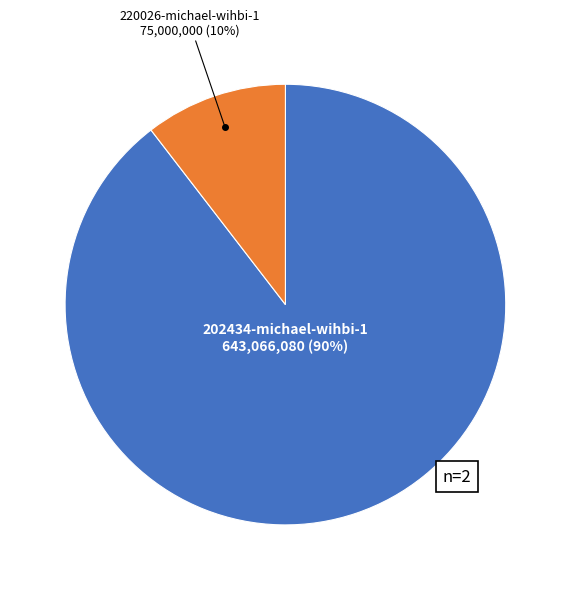

To the nearest percent, what is the combined percentage of 202434-michael-wihbi-1 and 220026-michael-wihbi-1?

100%